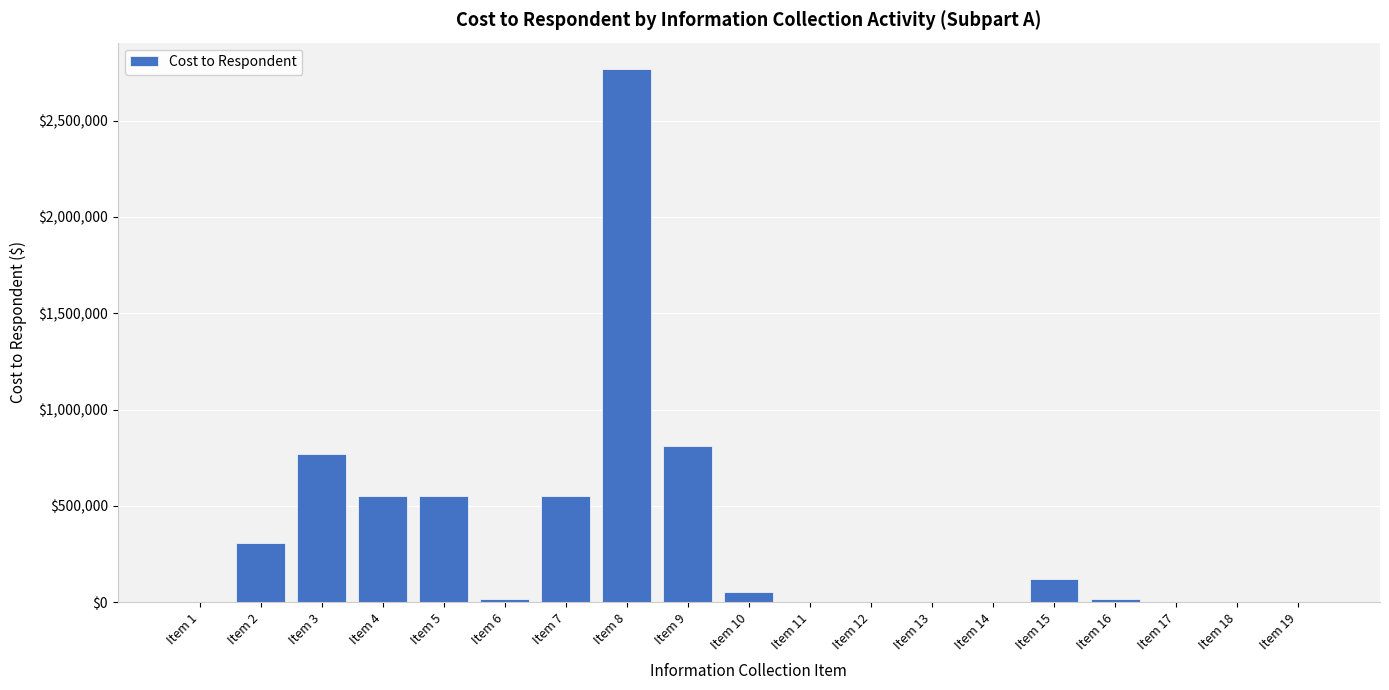

Which label corresponds to the largest value in the chart?

Item 8